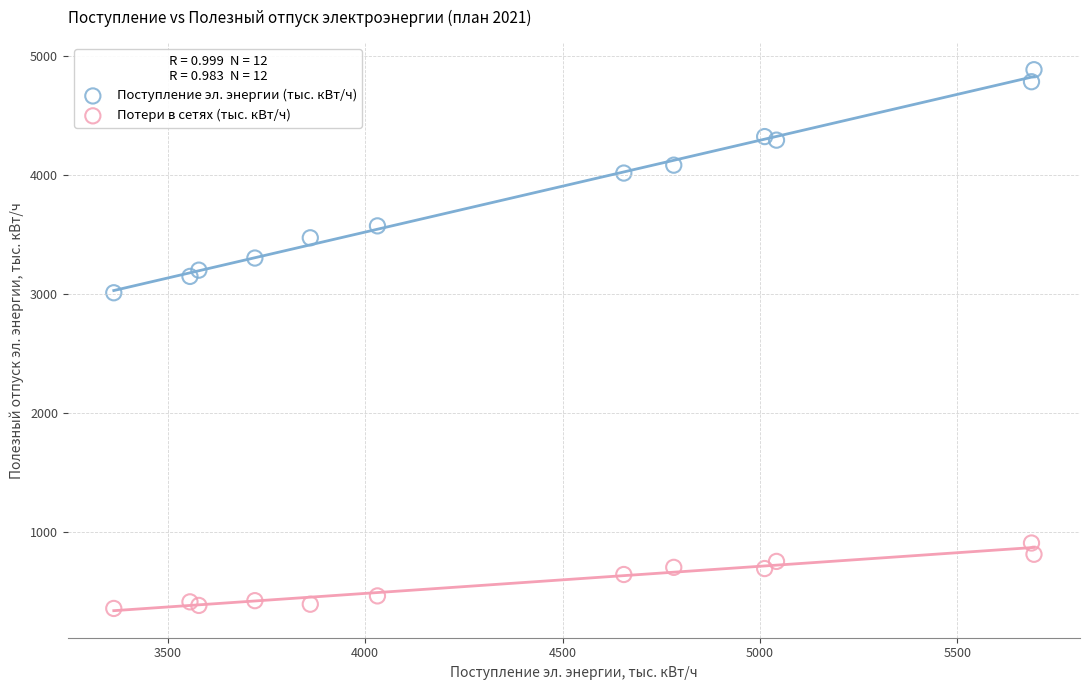

Which series reaches the minimum Y coordinate?

Потери в сетях (тыс. кВт/ч)